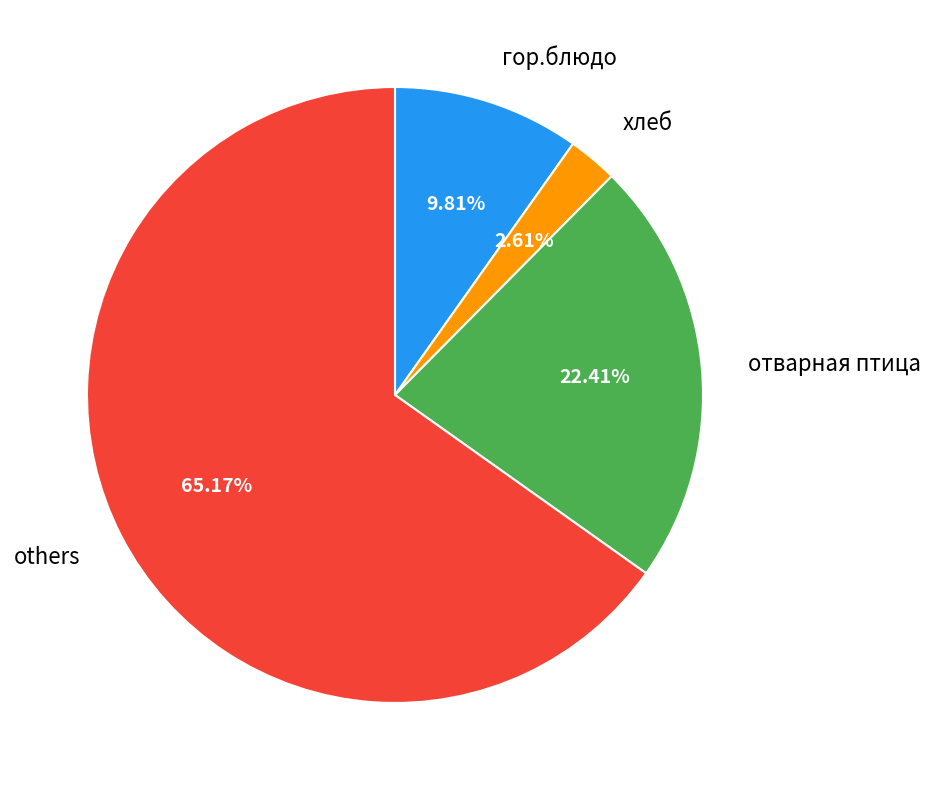

How many slices are in this pie chart?

4